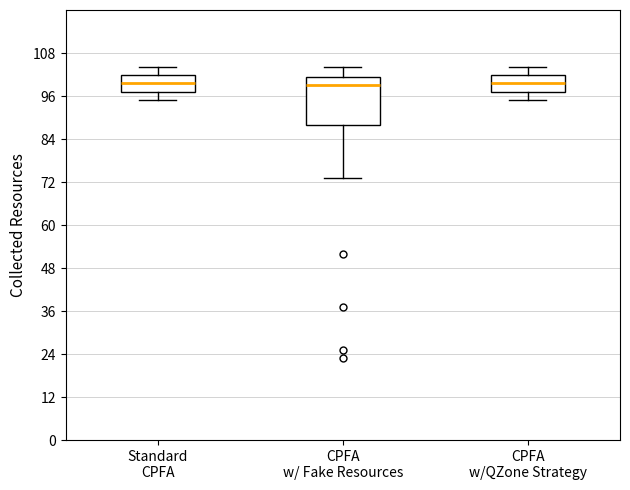

Where is the lower edge of the box for CPFA w/QZone Strategy on the y-axis? The values are not printed on the chart, so give them approximately, as read against the axis.

98